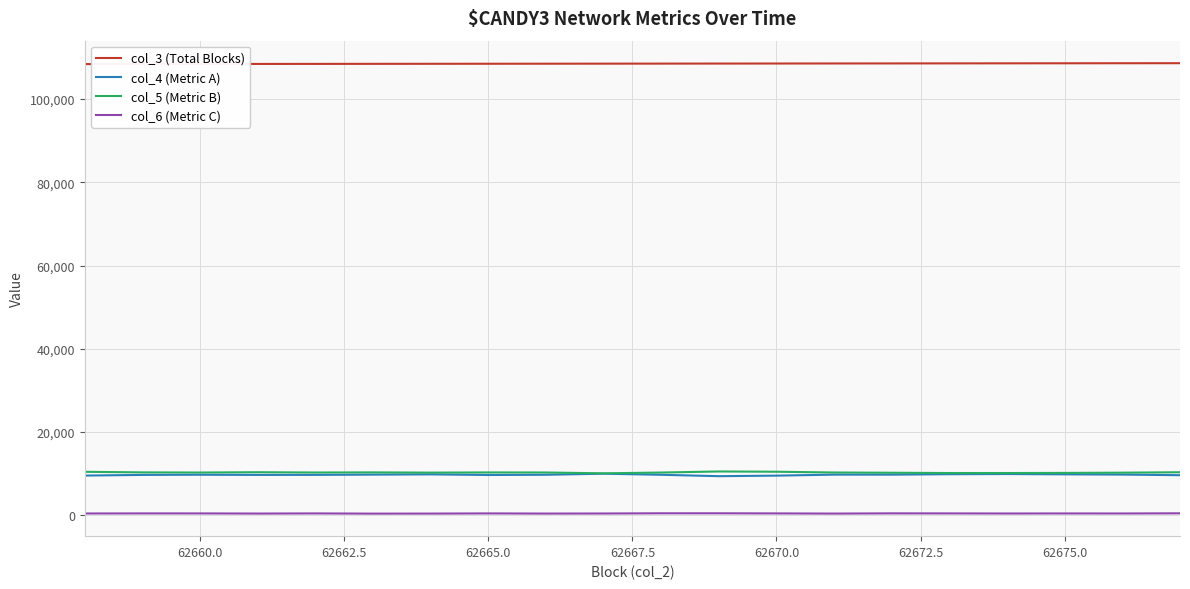

What is the maximum value shown in the chart?

108601